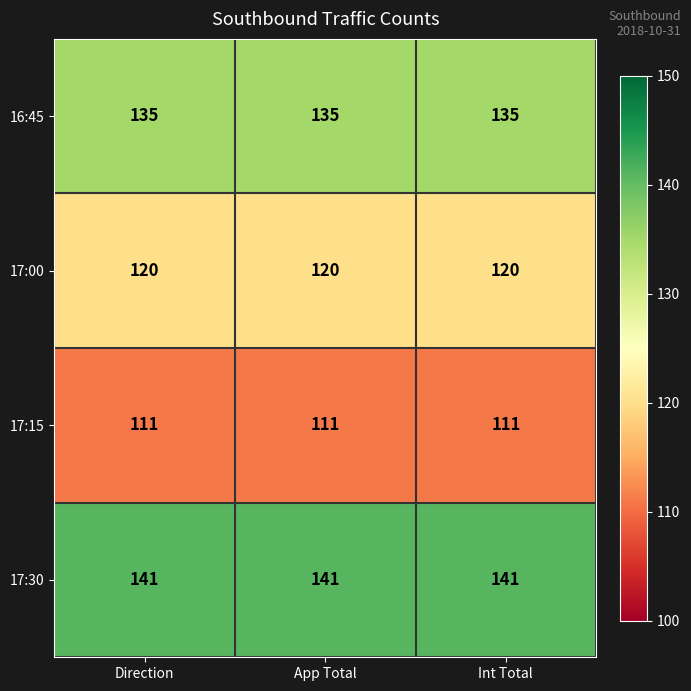

What is the maximum value shown in the chart?

141